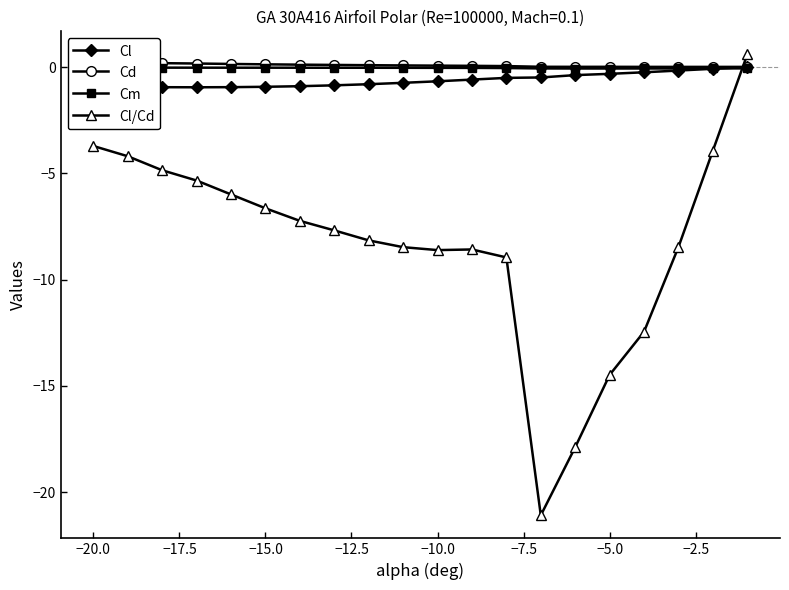

True or false: Cl and Cl/Cd intersect in this chart.

True